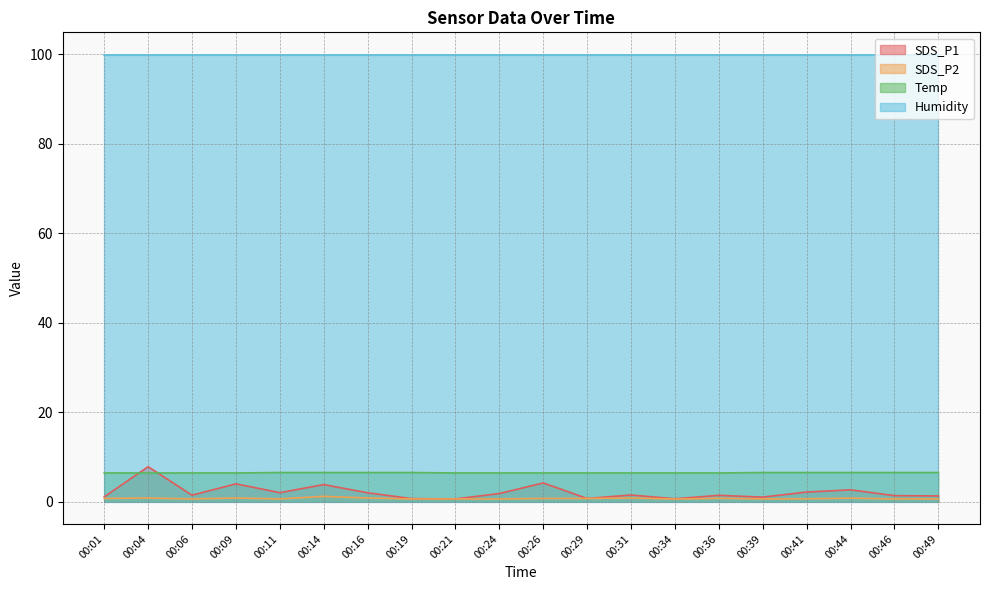

True or false: Humidity and Temp intersect in this chart.

False